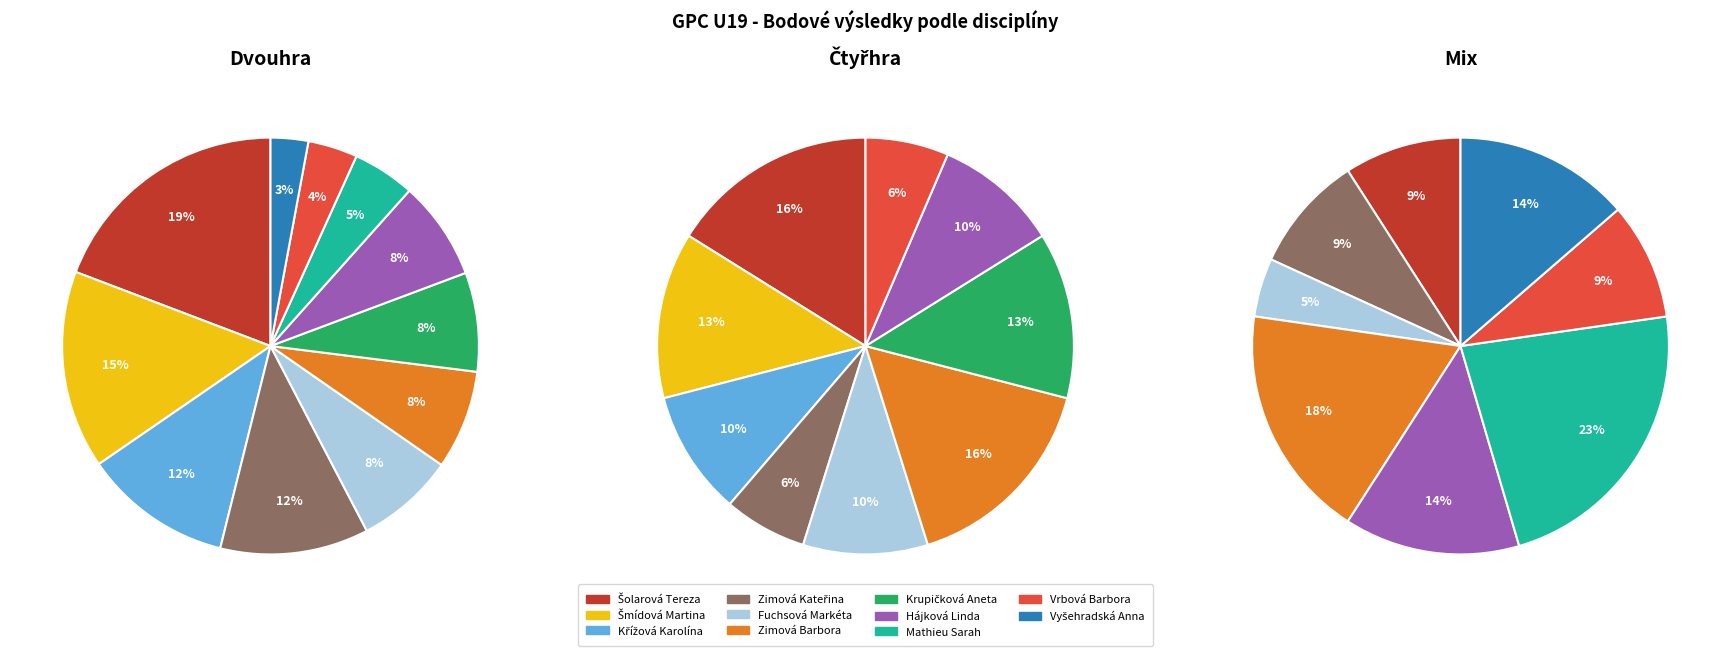

Which slice is the largest?

Šolarová Tereza